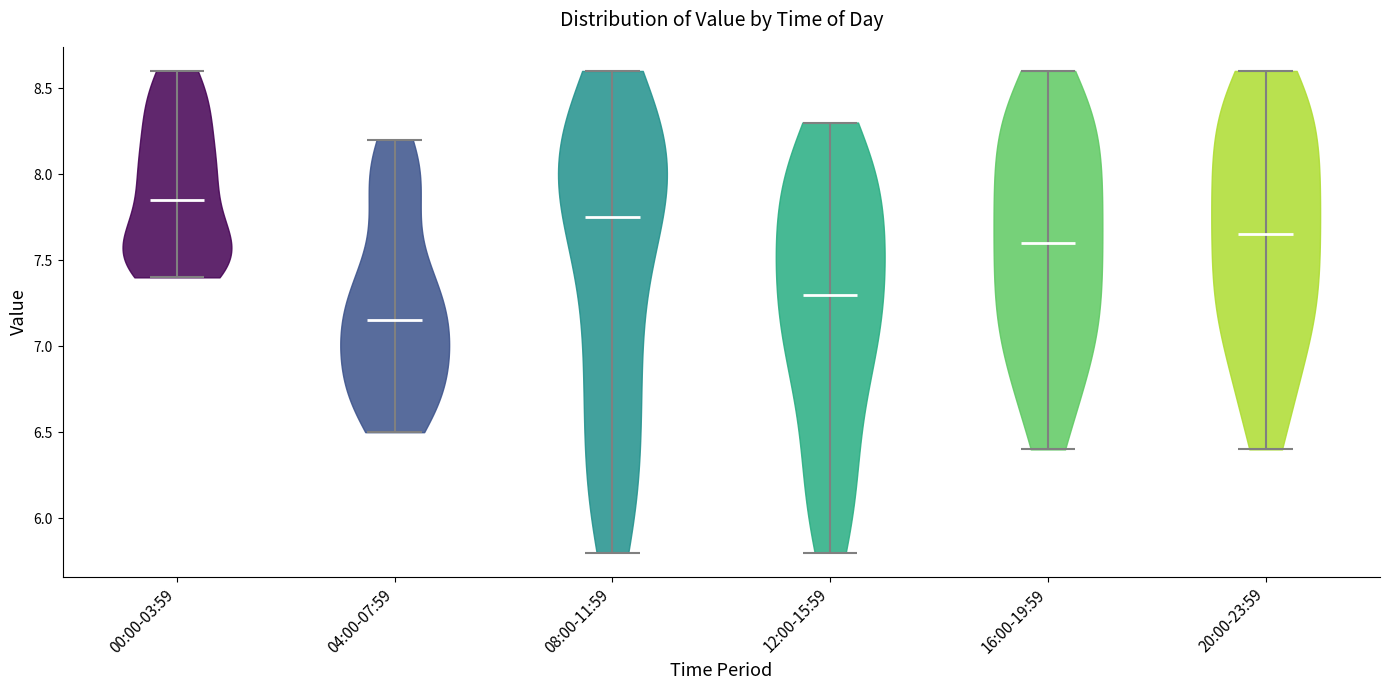

Reading left to right, read every violin against the y-axis: where its median line is, and the lowest and highest points it reaches. The values are not printed on the chart, so give them approximately, as read against the axis.

00:00-03:59: median line 7.85, lowest point 7.40, highest point 8.60
04:00-07:59: median line 7.15, lowest point 6.50, highest point 8.20
08:00-11:59: median line 7.75, lowest point 5.80, highest point 8.60
12:00-15:59: median line 7.30, lowest point 5.80, highest point 8.30
16:00-19:59: median line 7.60, lowest point 6.40, highest point 8.60
20:00-23:59: median line 7.65, lowest point 6.40, highest point 8.60